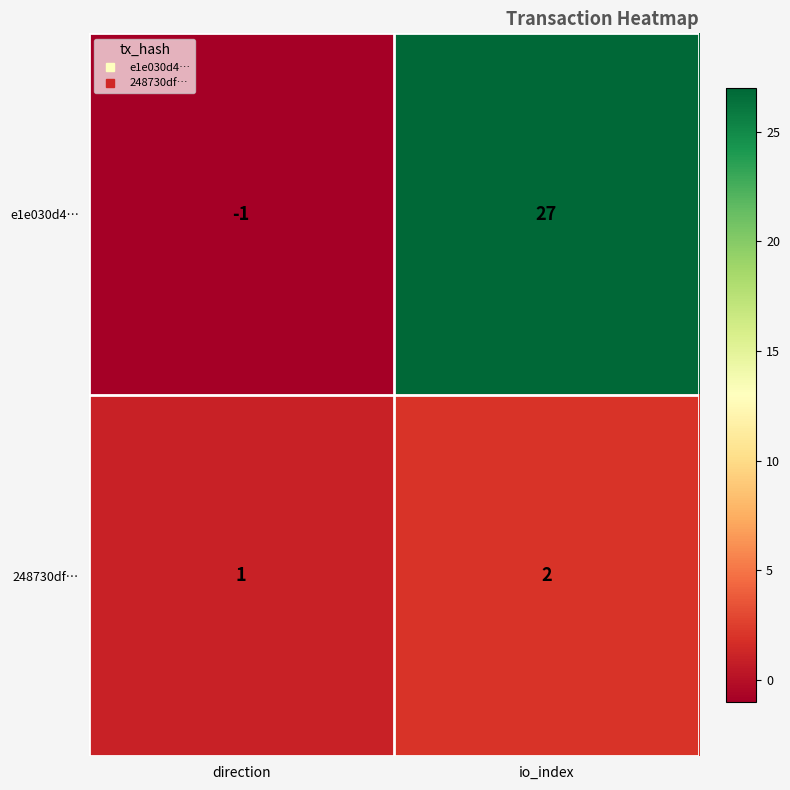

What is the difference between the maximum and minimum values in the e1e030d4… series?

28